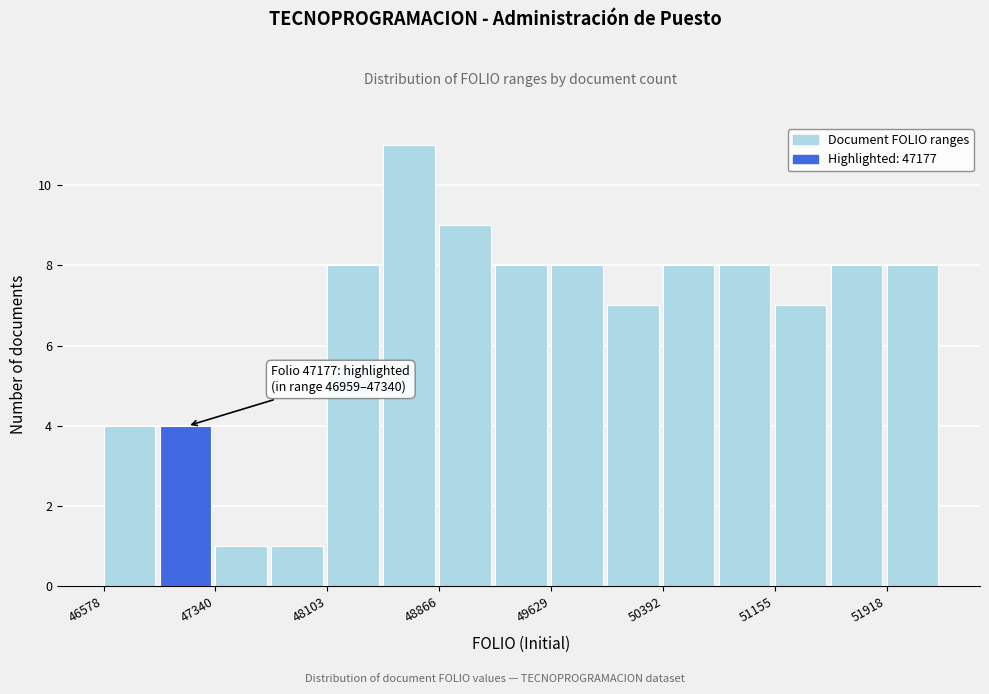

Around what value on the x-axis is the tallest bar? Give the approximate position of its centre, as read against the axis.

48700